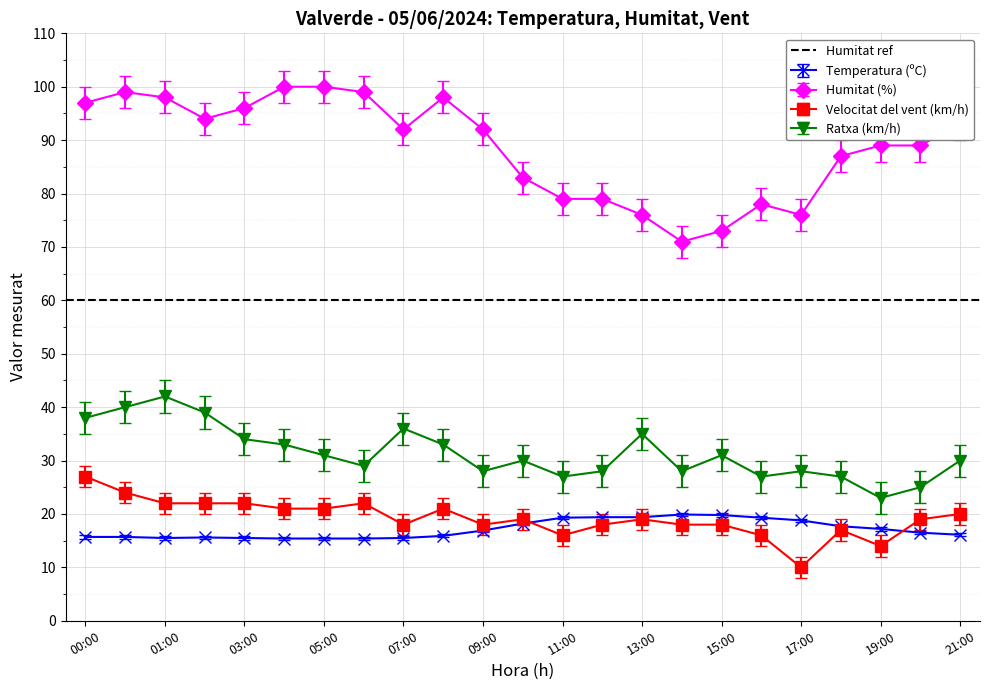

Is this an area chart (filled region under the line)?

No